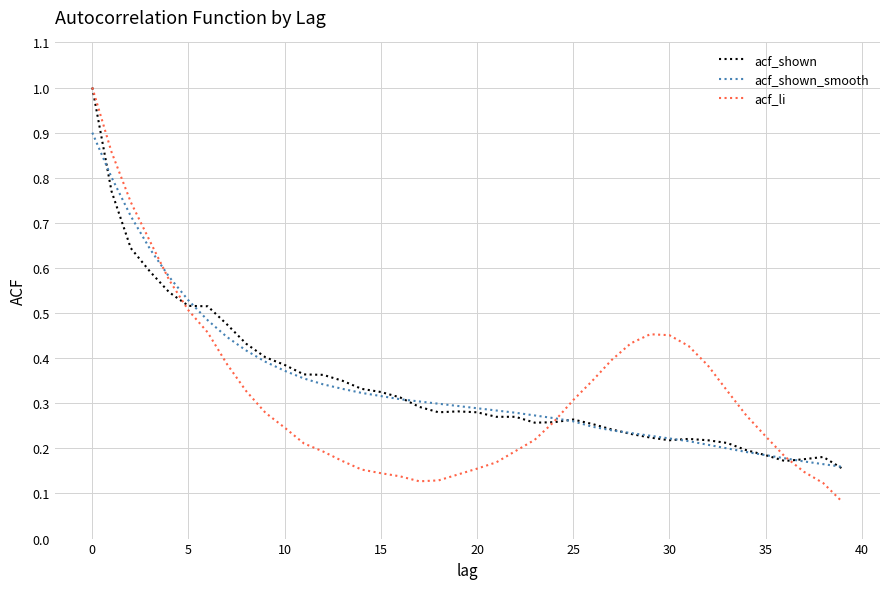

What is the maximum value shown in the chart?

1.0